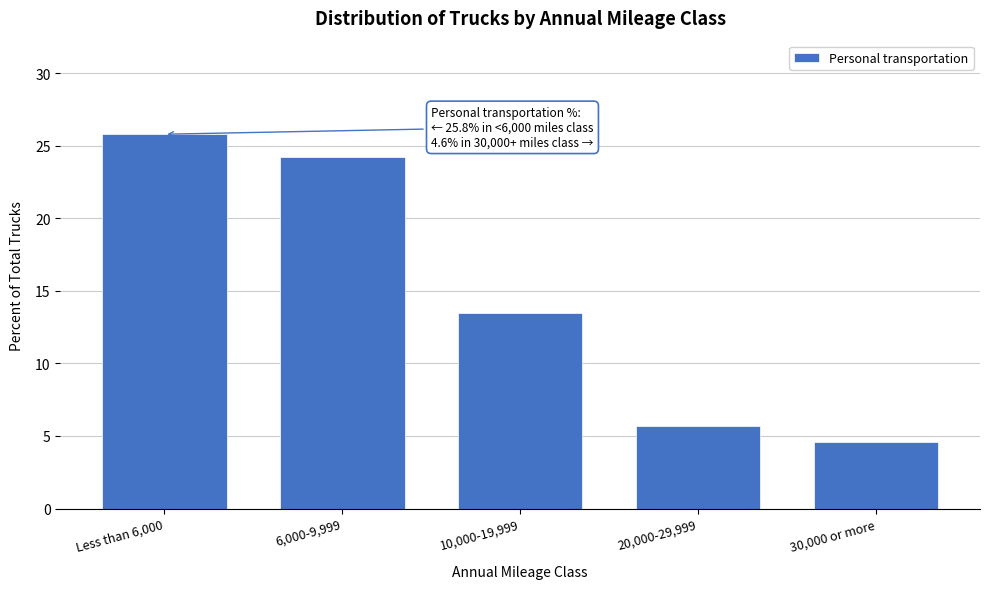

Reading left to right, extract all data points from this chart.

Less than 6,000=25.8	6,000-9,999=24.2	10,000-19,999=13.5	20,000-29,999=5.7	30,000 or more=4.6